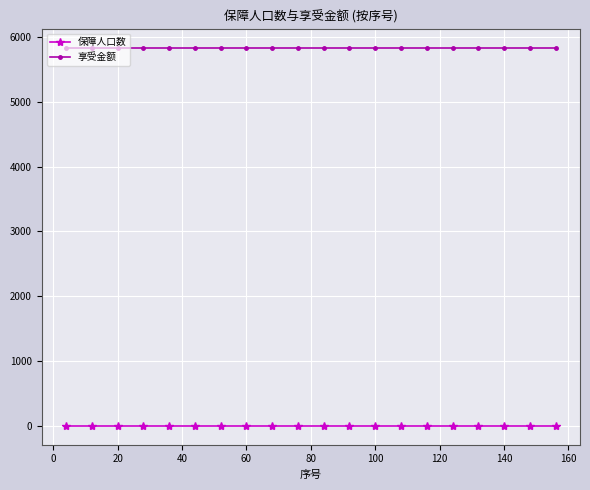

Which series has the largest total across all categories?

享受金额